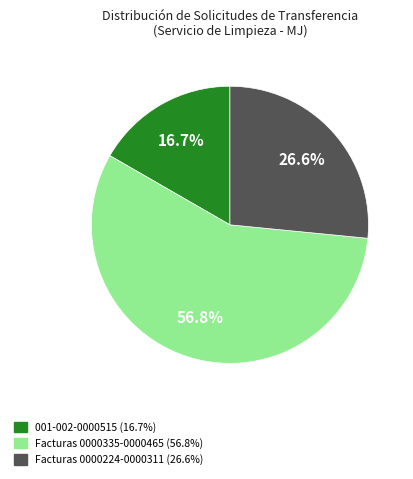

Rank the categories by value from highest to lowest.

Facturas 0000335-0000465 (56.8%), Facturas 0000224-0000311 (26.6%), 001-002-0000515 (16.7%)